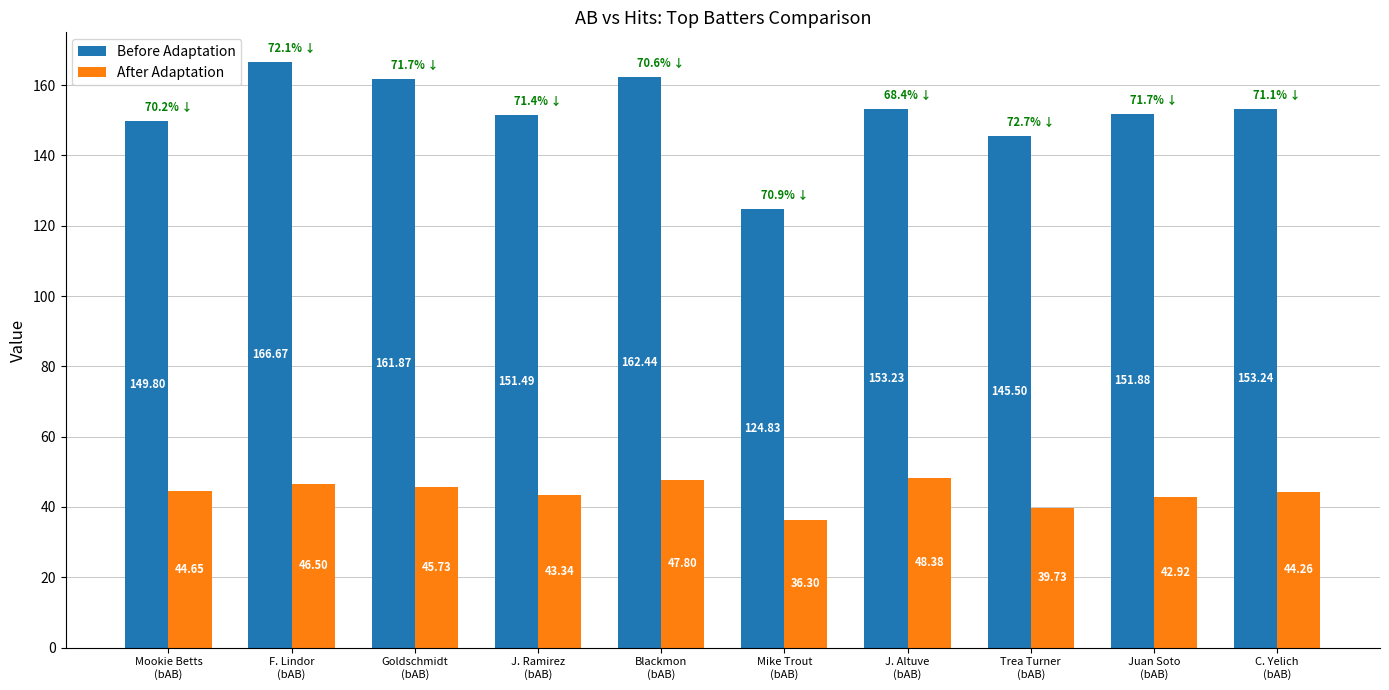

What are all the series names shown in the legend?

Before Adaptation, After Adaptation